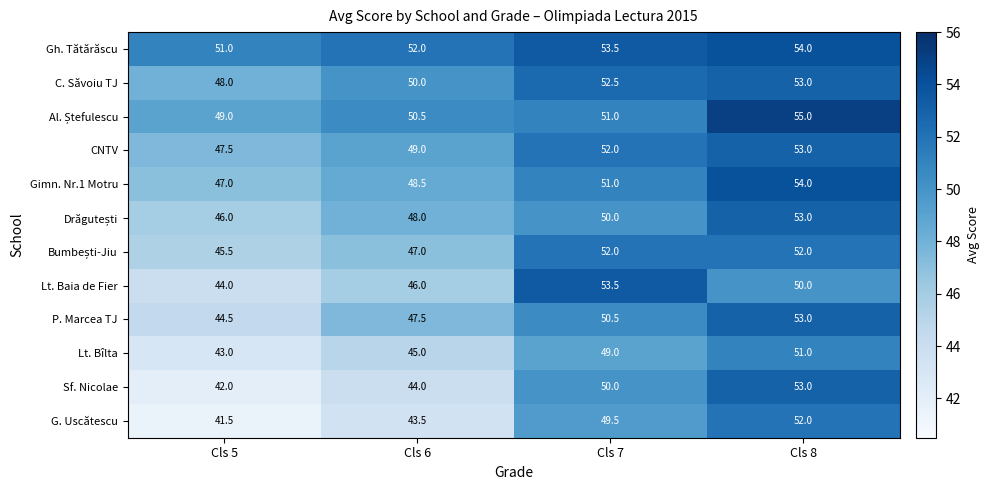

What is the sum of the P. Marcea TJ values at Cls 7 and Cls 5?

95.0